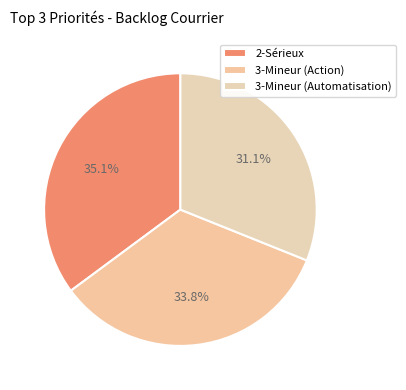

Rank the categories by value from lowest to highest.

3-Mineur (Automatisation), 3-Mineur (Action), 2-Sérieux